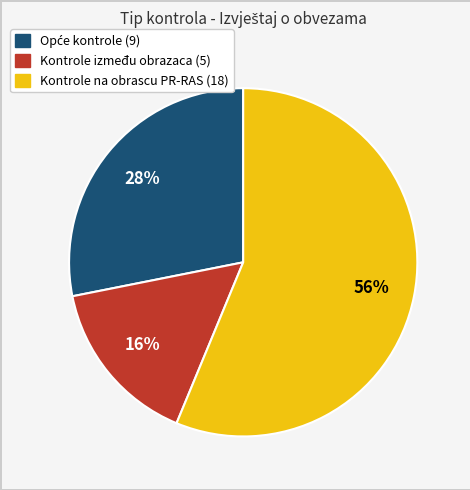

True or false: Kontrole na obrascu PR-RAS accounts for 68% of the total.

False